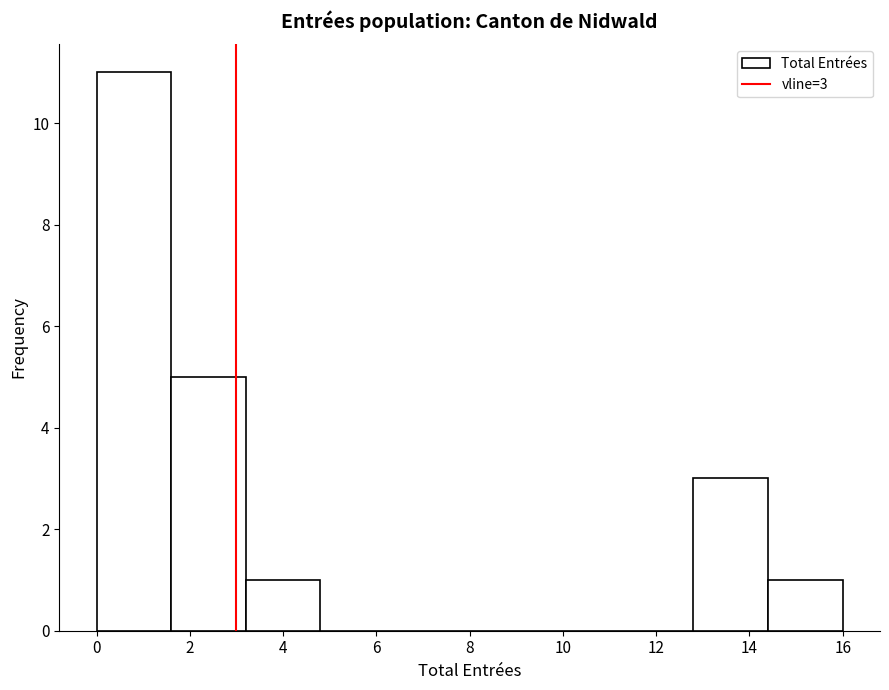

Over which range of the x-axis is the bar tallest?

0.0 to 1.6